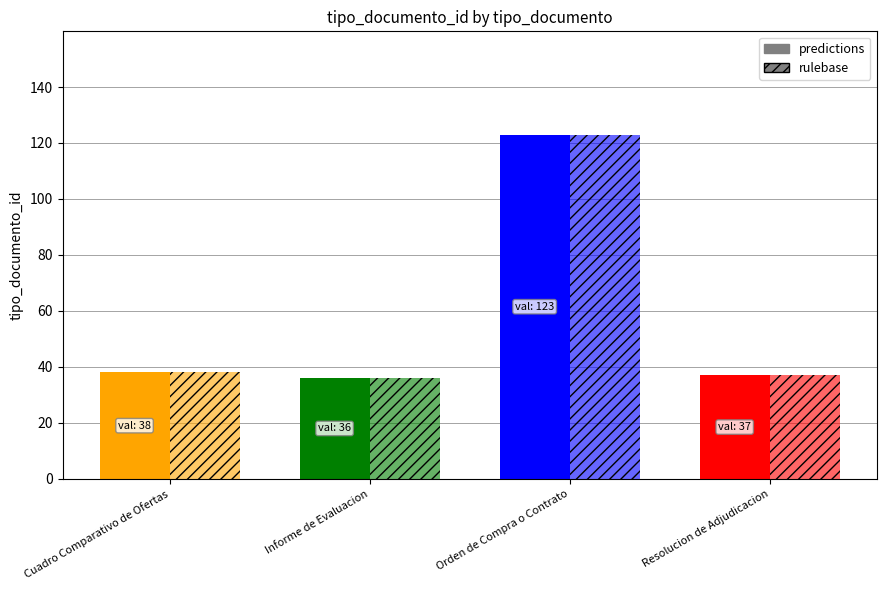

How many groups of bars are there?

4